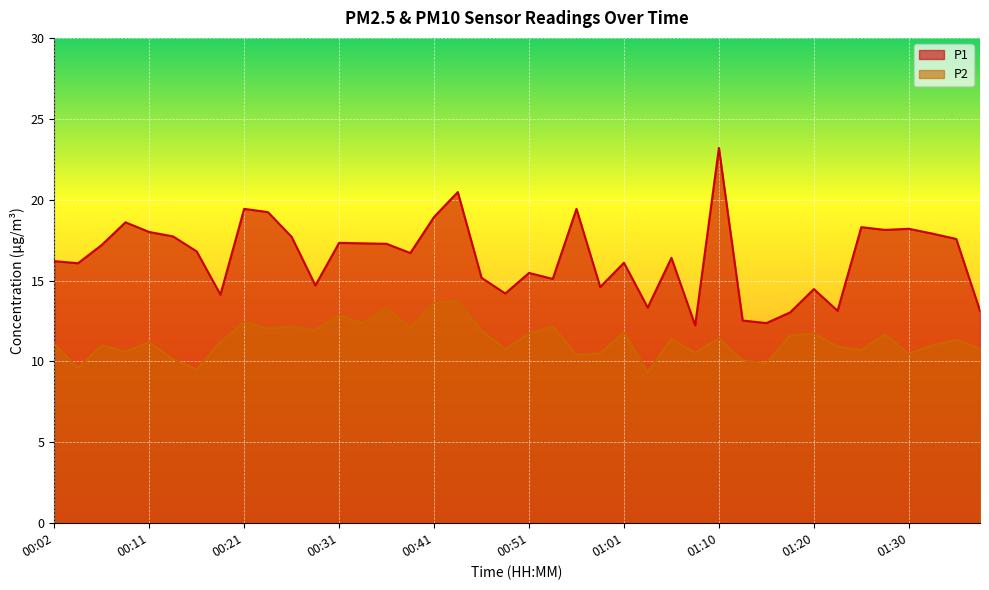

What is the label of the 14th point from the right?

01:05